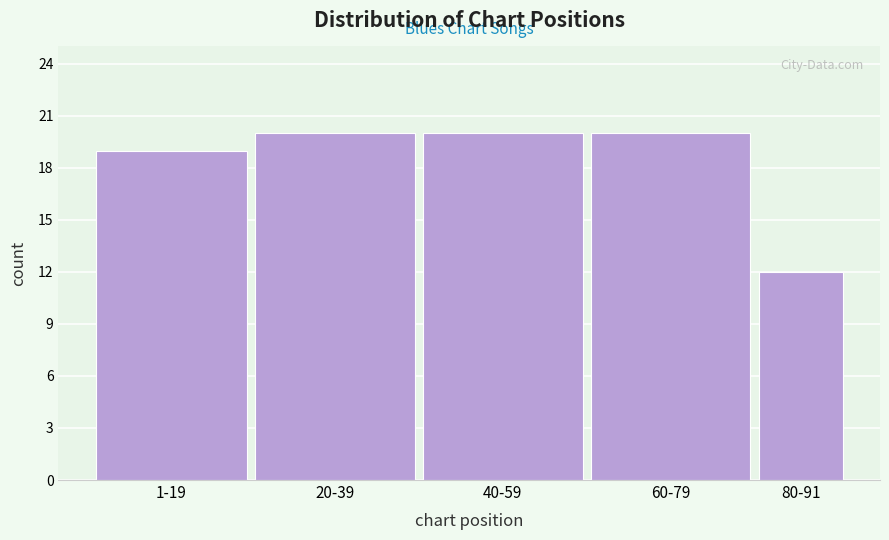

Reading left to right, transcribe all the data shown in this chart.

1-19=19	20-39=20	40-59=20	60-79=20	80-91=12